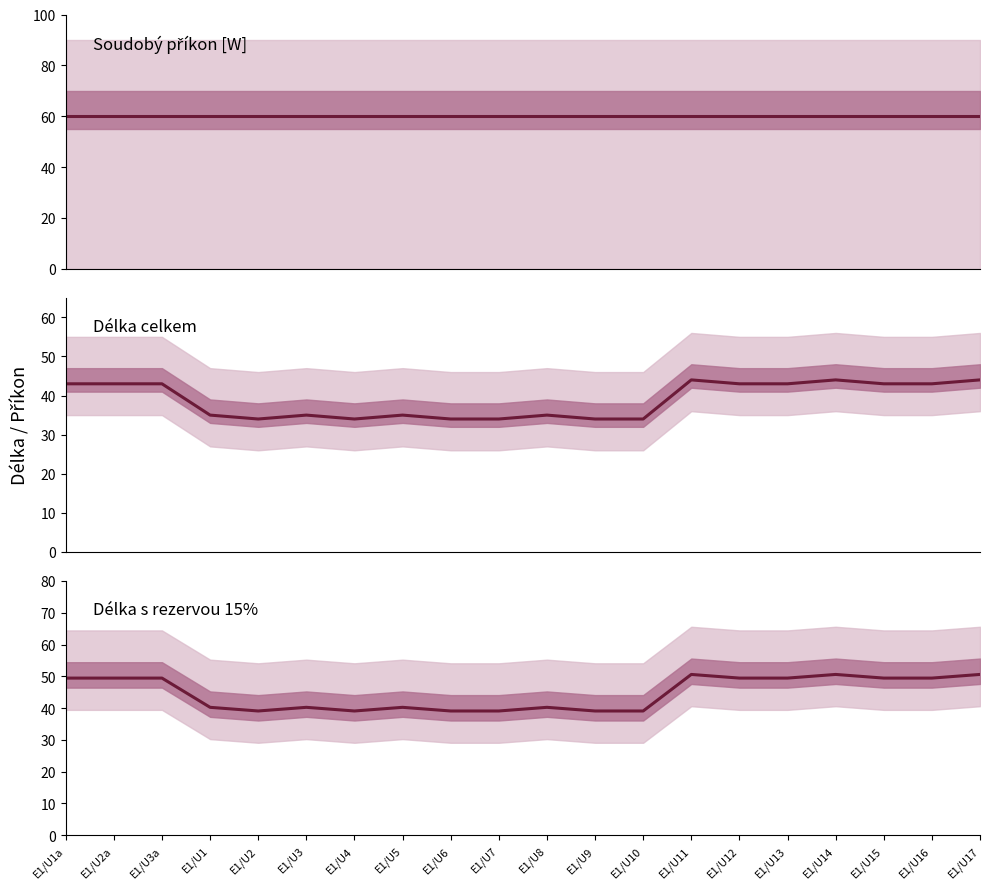

Is this an area chart (filled region under the line)?

No